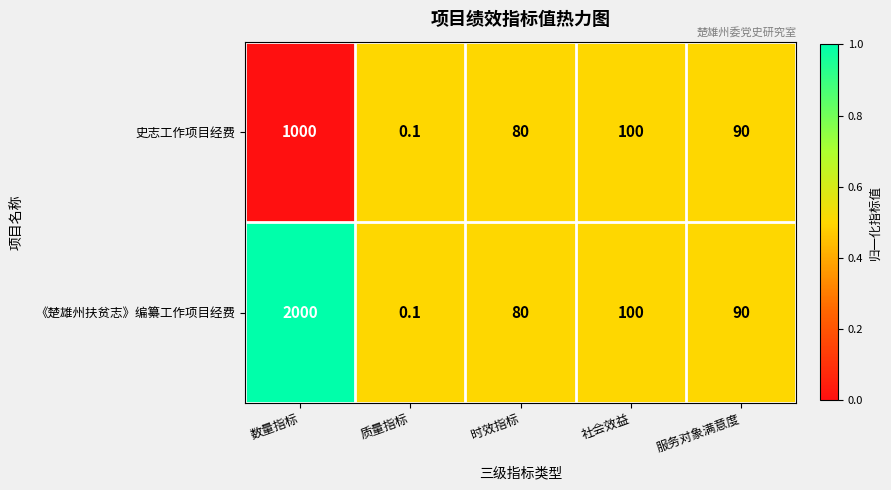

Rank the series by their average value, from highest to lowest.

《楚雄州扶贫志》编纂工作项目经费, 史志工作项目经费